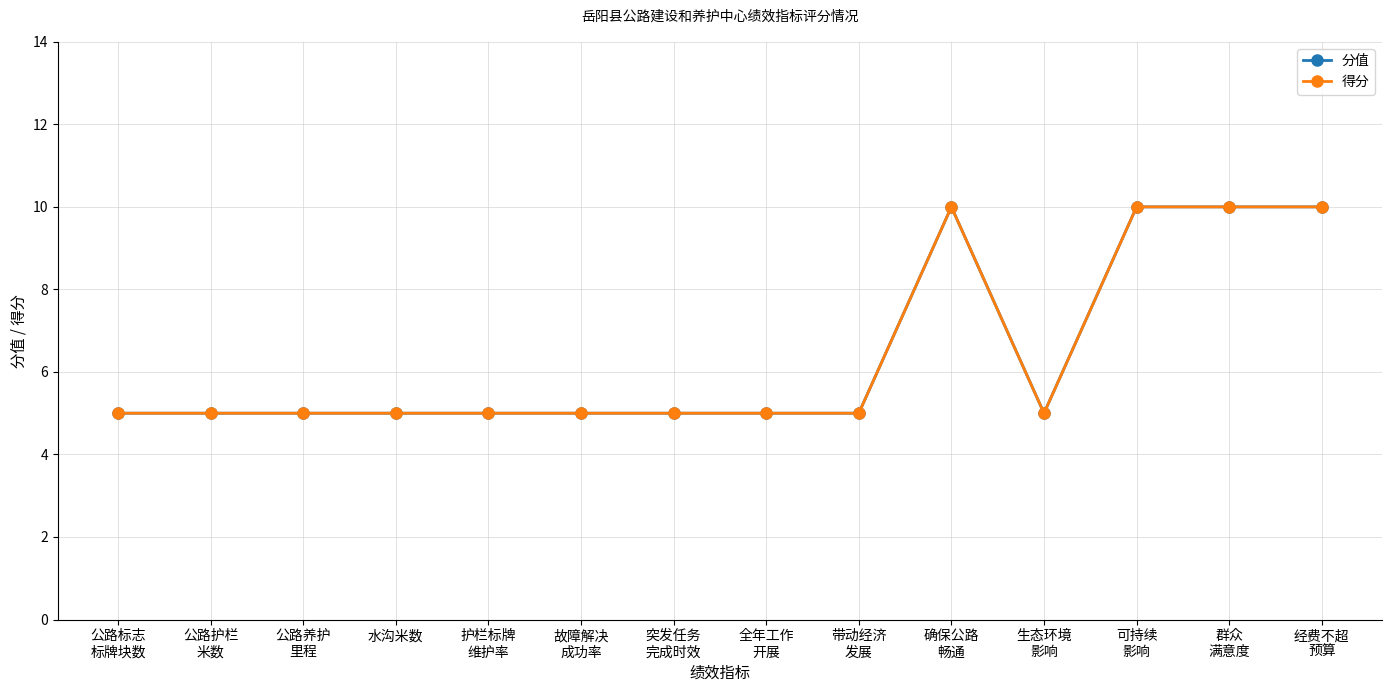

Does the chart display data point markers on the line(s)?

Yes